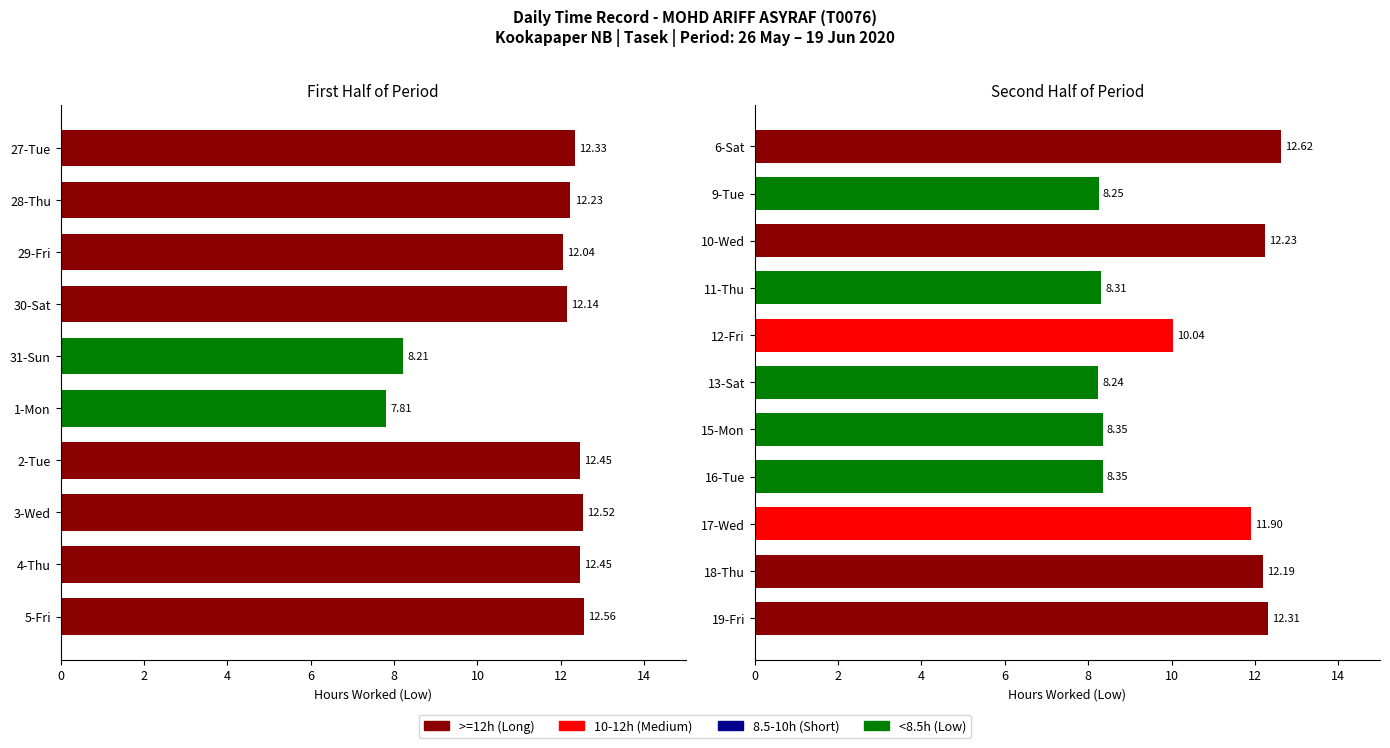

How many data points does each series have?

21